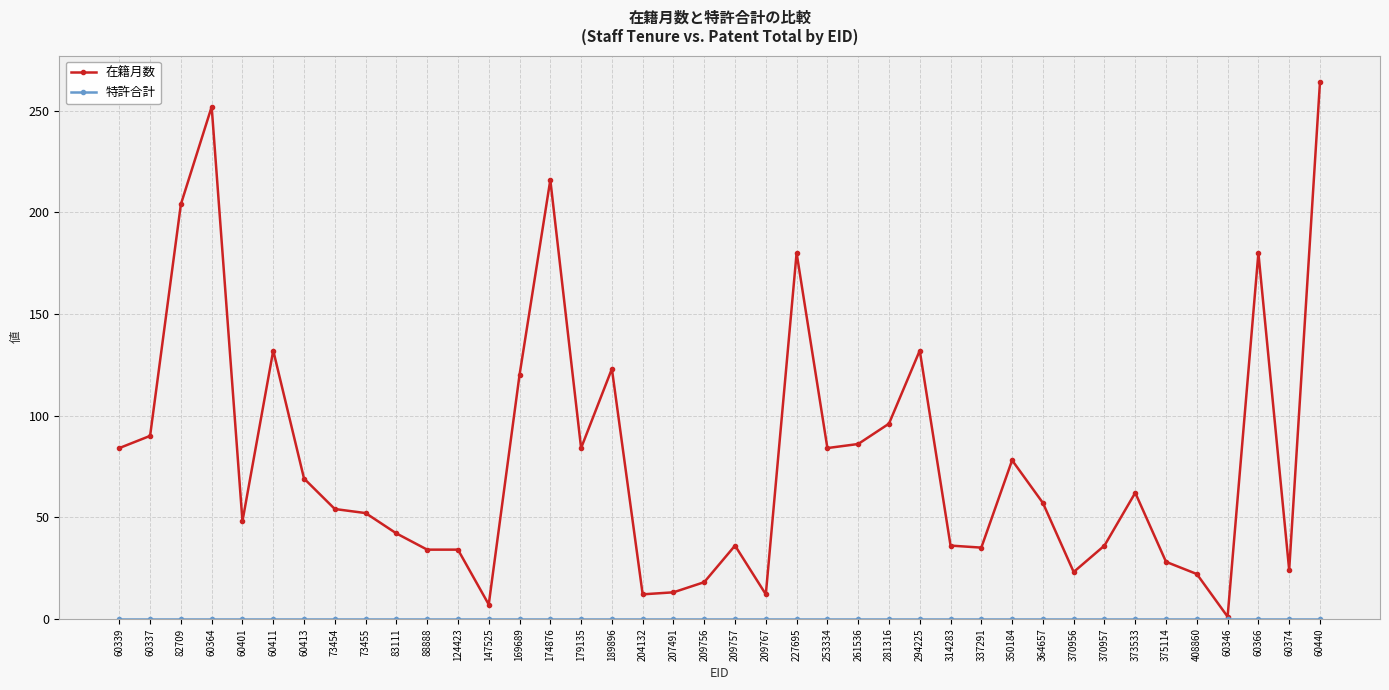

What is the maximum value shown in the chart?

264